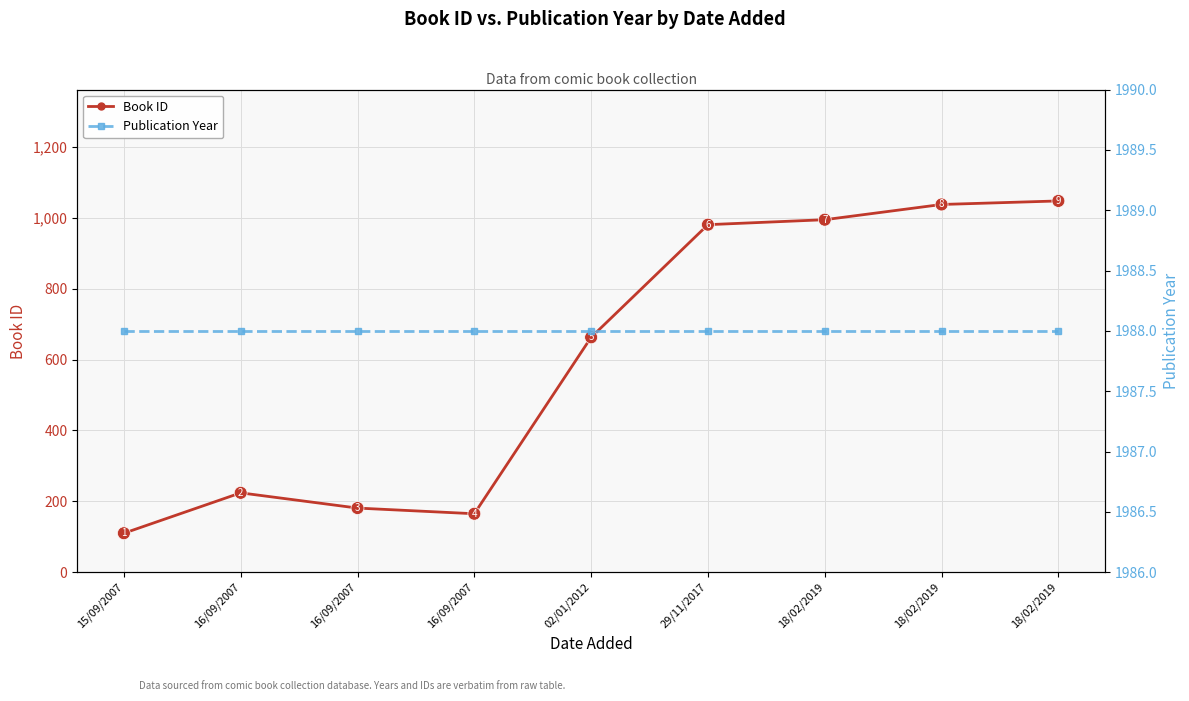

The value of Publication Year at 16/09/2007 is 1338. True or false?

False